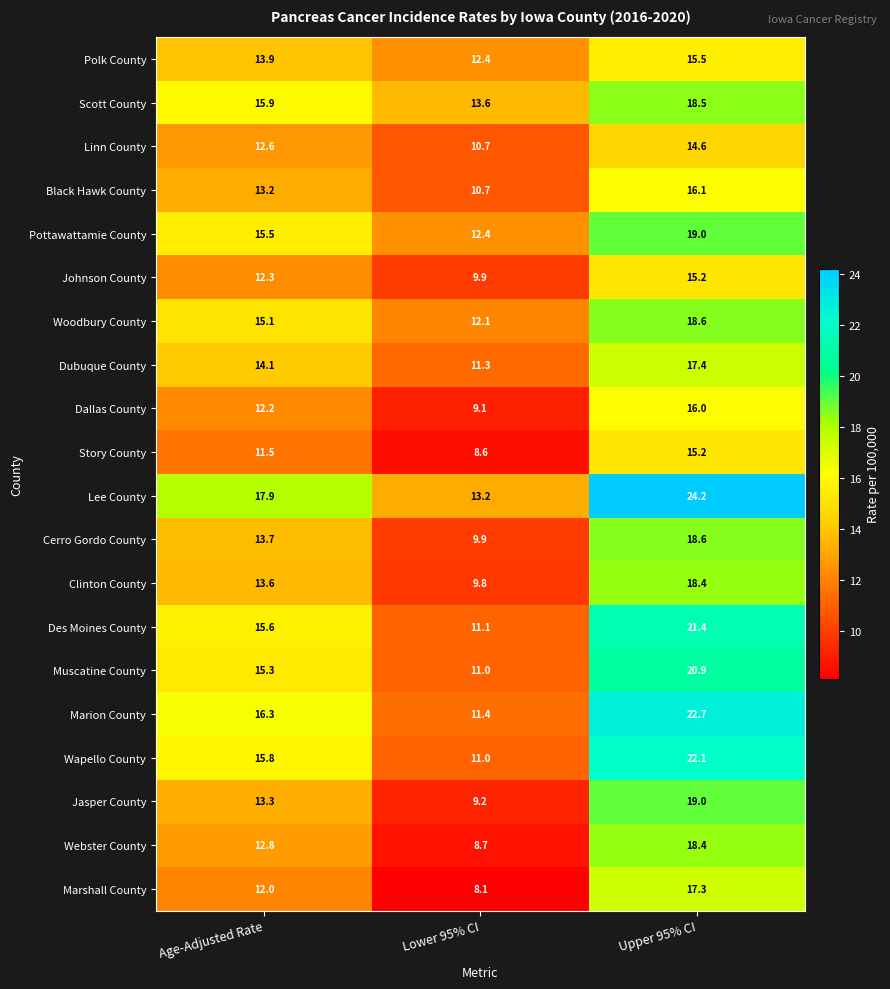

Which category has the highest value across all series?

Upper 95% CI